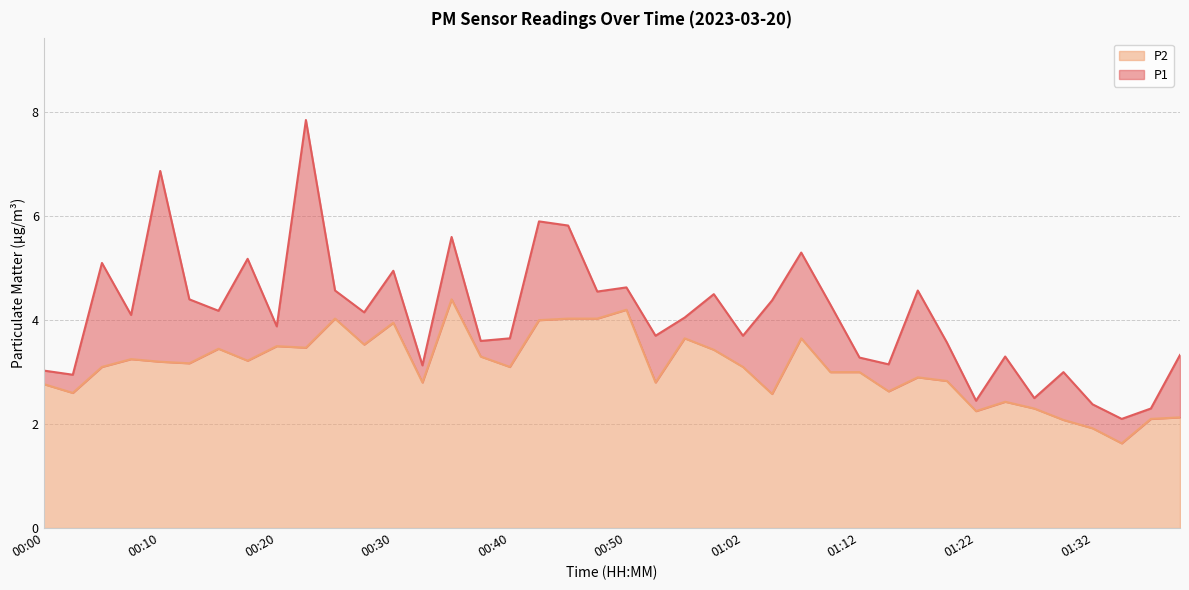

Which series has the largest total across all categories?

P1